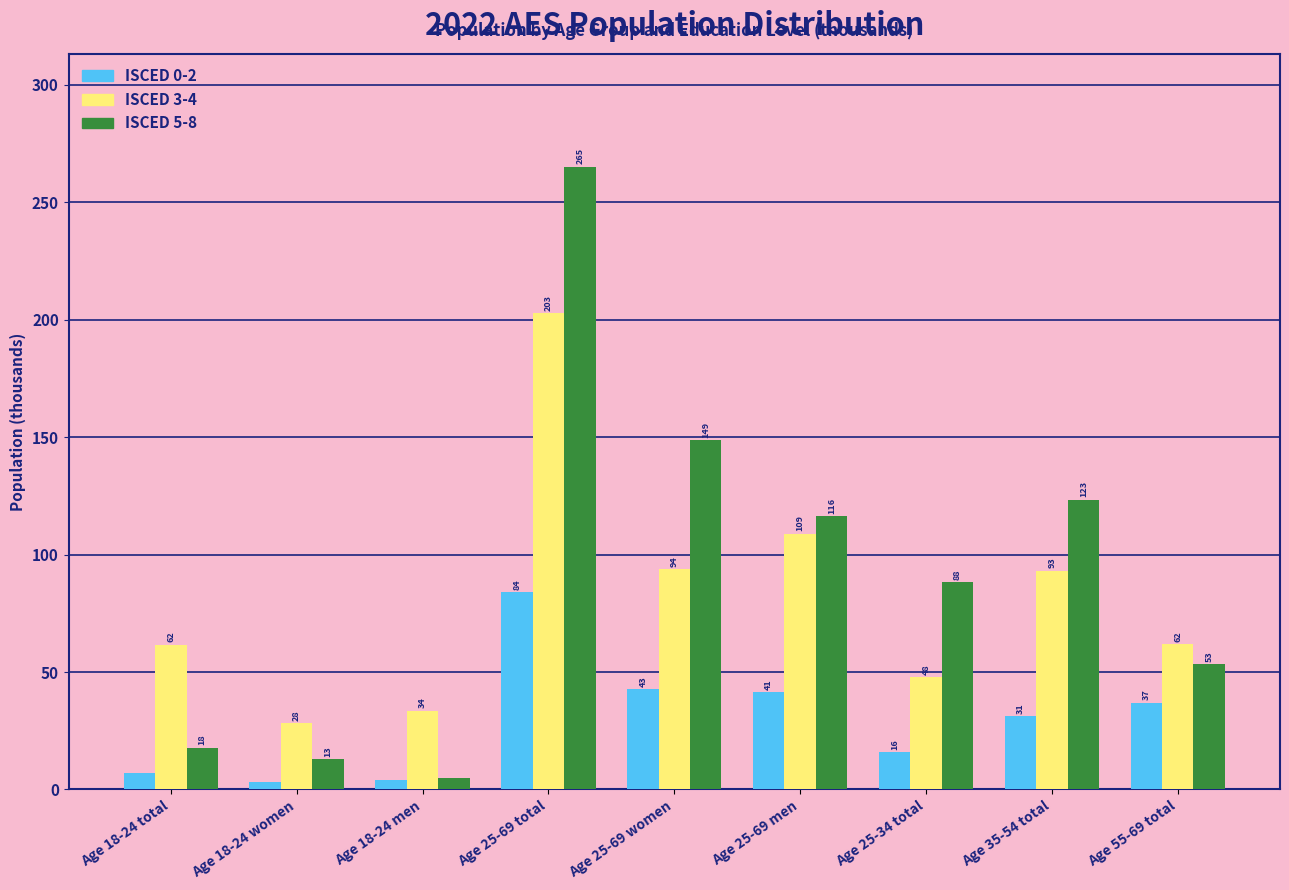

Rank the series by their average value, from lowest to highest.

ISCED 0-2, ISCED 3-4, ISCED 5-8